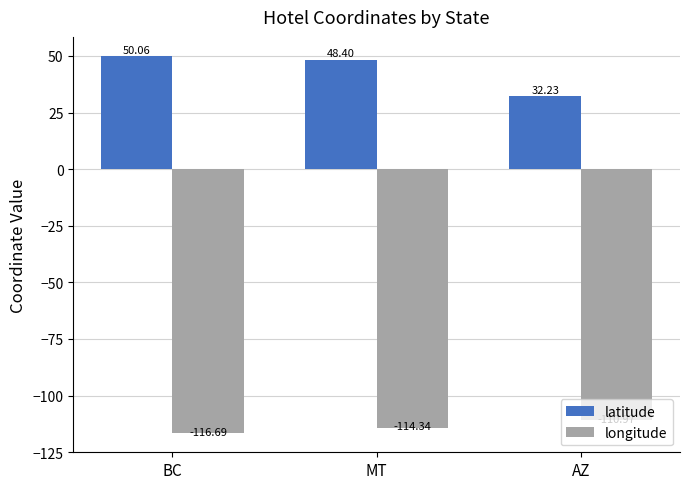

Which series changed the most between MT and AZ?

latitude